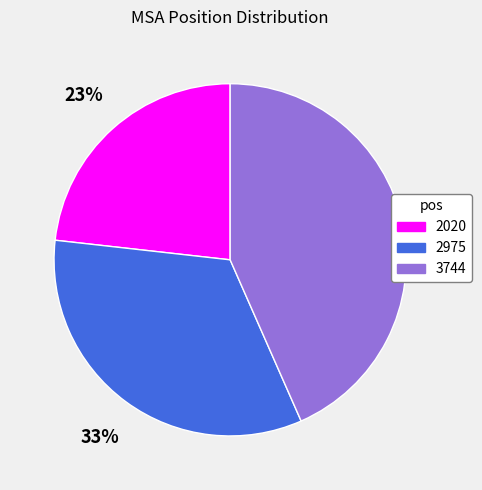

Which category has the smallest portion of the pie?

2020